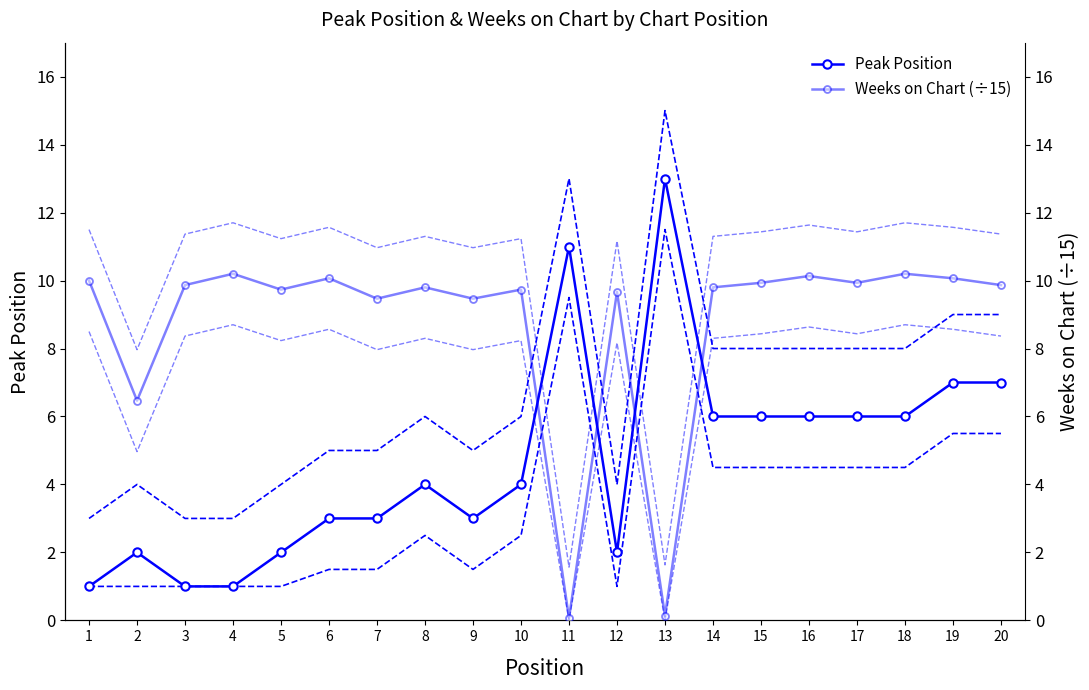

What is the value of the Weeks on Chart (scaled) point at the 13th from the left?

0.1